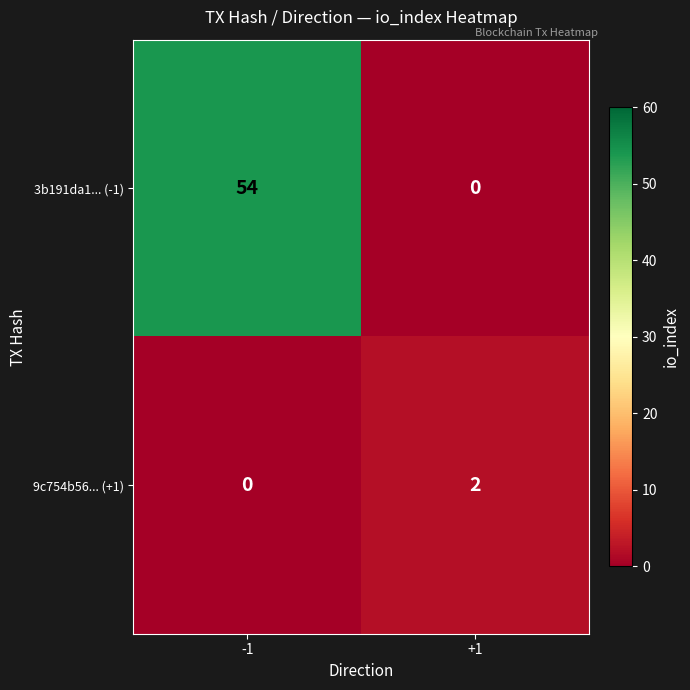

Between -1 and +1, which series saw the biggest shift?

3b191da1... (-1)